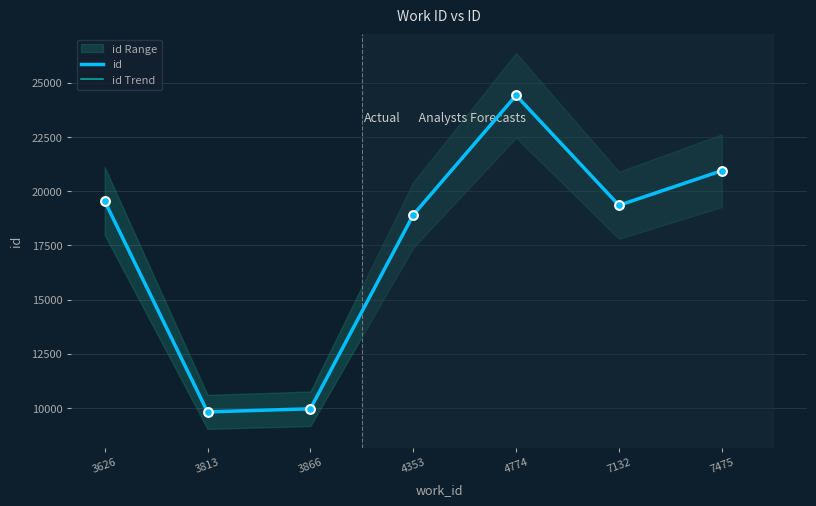

Which series has the largest total across all categories?

id